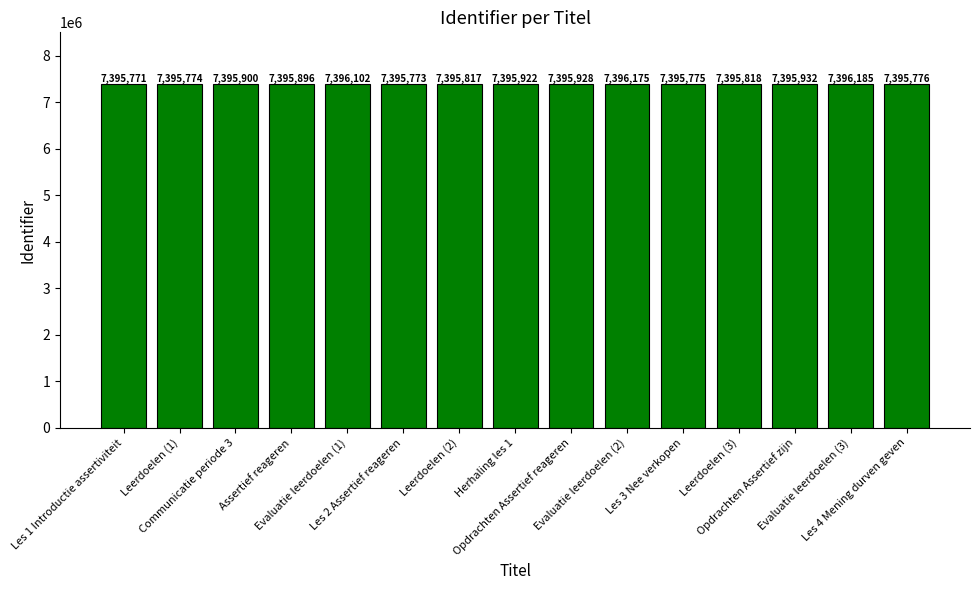

What is the sum of all values?

110938544